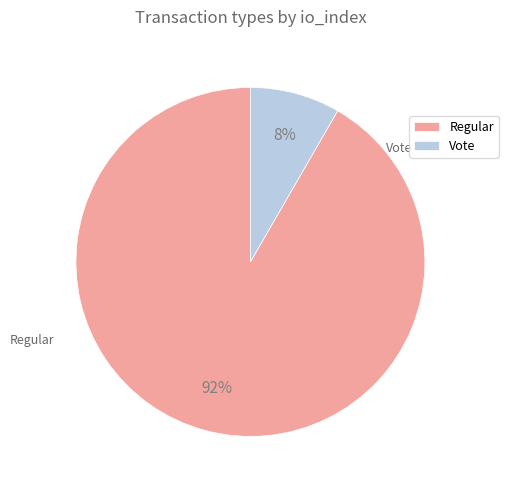

To the nearest percent, what is the difference between the largest and smallest slice percentages?

83%